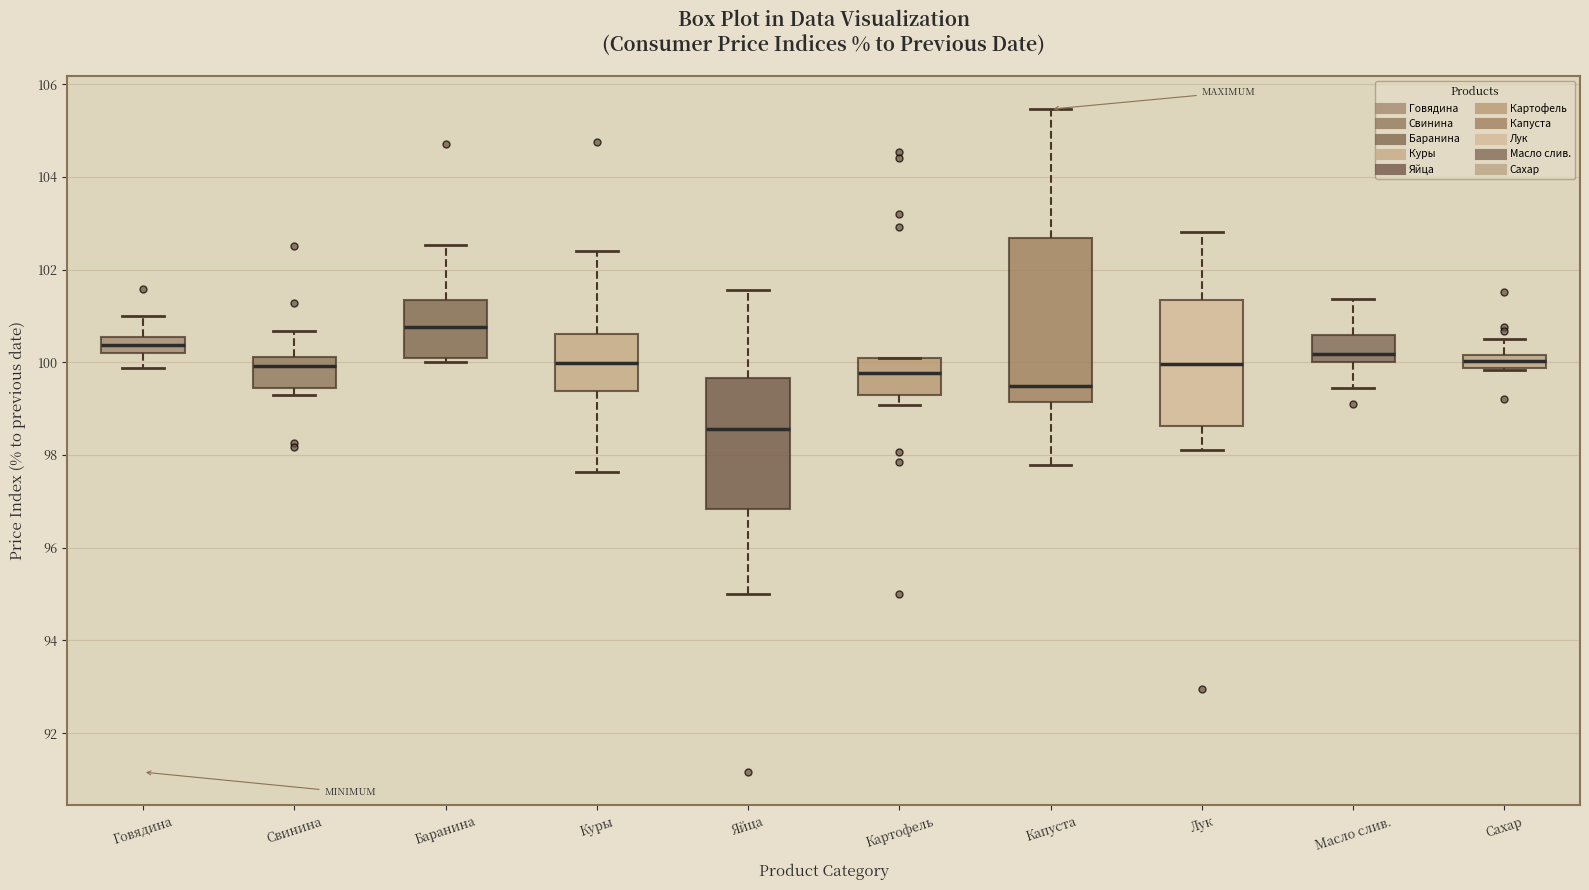

Which box has the highest median line?

Баранина